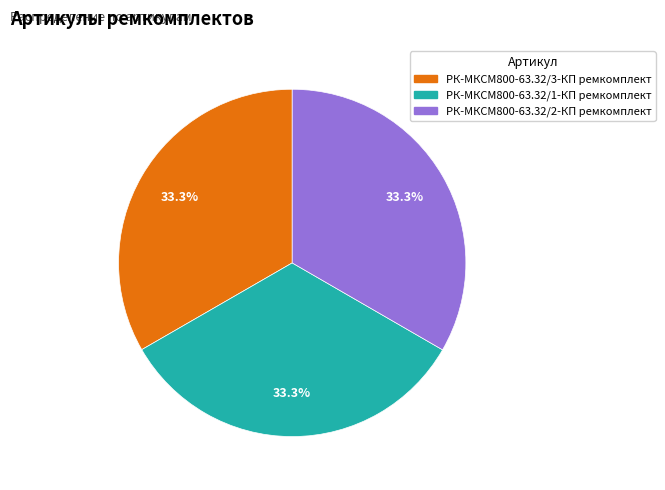

Approximately how many times larger is the value at РК-МКСМ800-63.32/2-КП ремкомплект compared to РК-МКСМ800-63.32/1-КП ремкомплект?

1.0